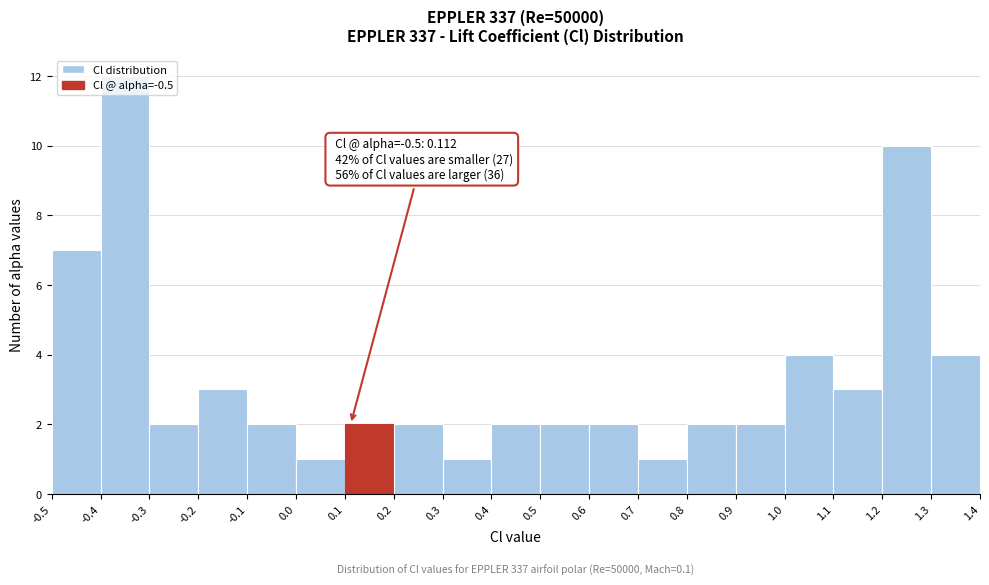

Which range on the x-axis has the tallest bar?

-0.4 to -0.3